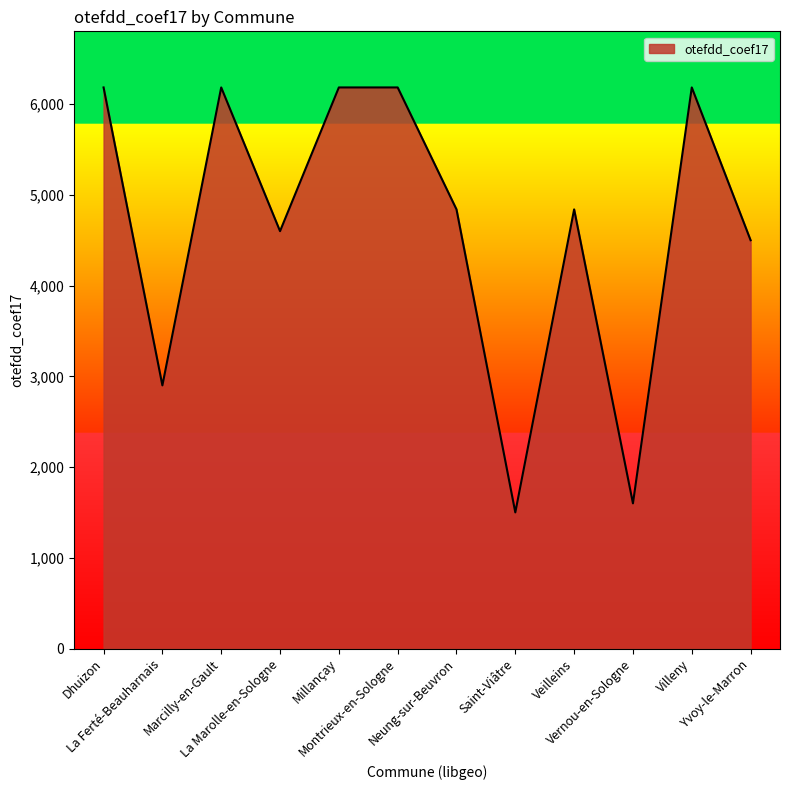

What is the smallest value displayed?

1500